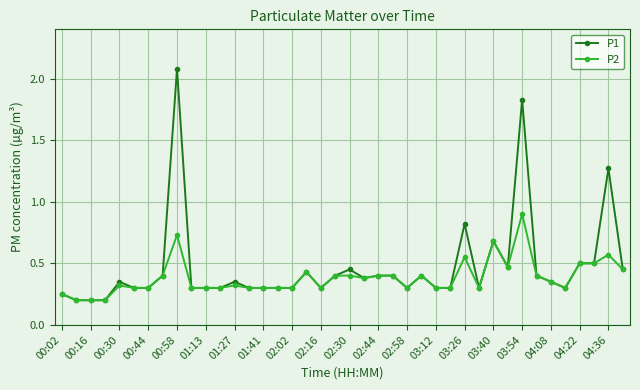

What is the greatest value displayed?

2.1